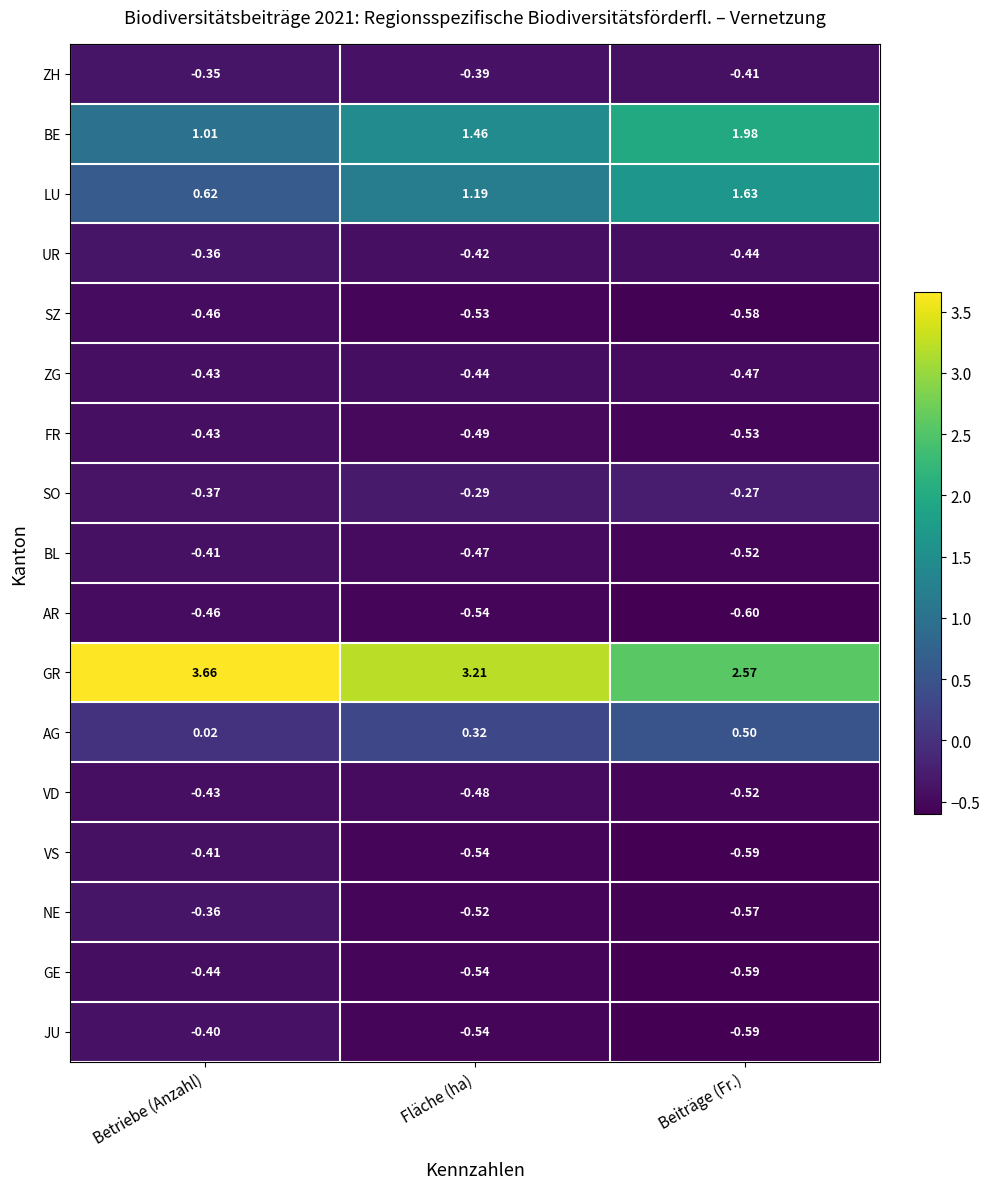

Which series changed the most between Betriebe (Anzahl) and Fläche (ha)?

LU